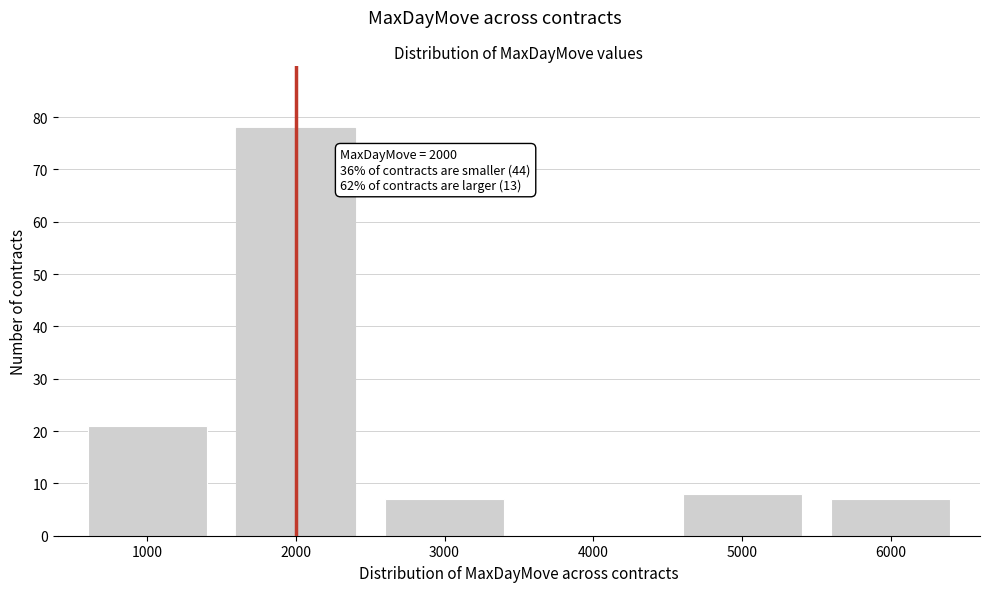

Reading left to right, extract all data points from this chart.

1000=21	2000=78	3000=7	4000=0	5000=8	6000=7